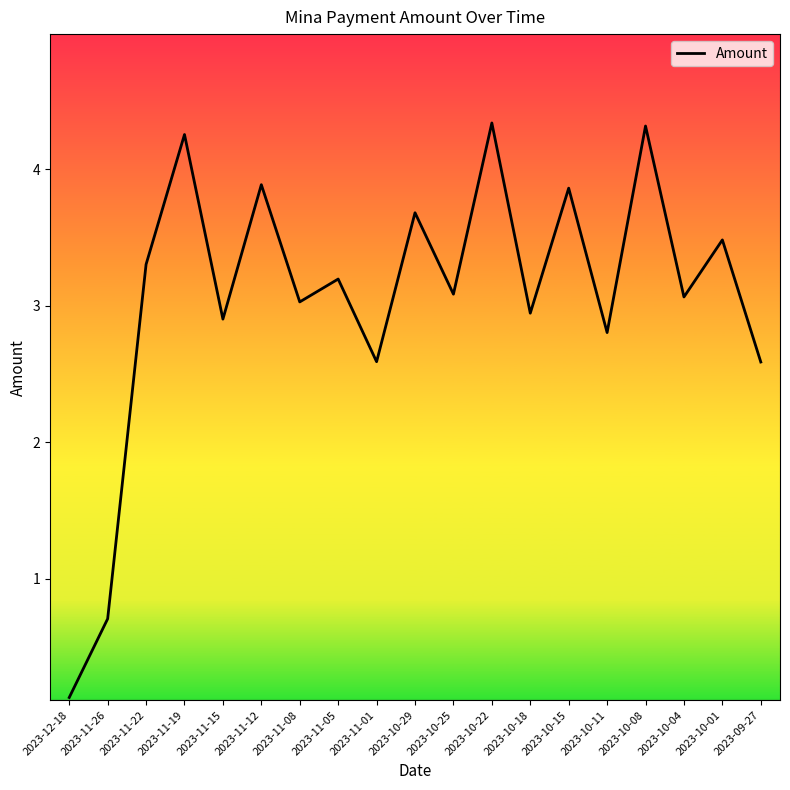

Read the value at 2023-10-08.

4.3